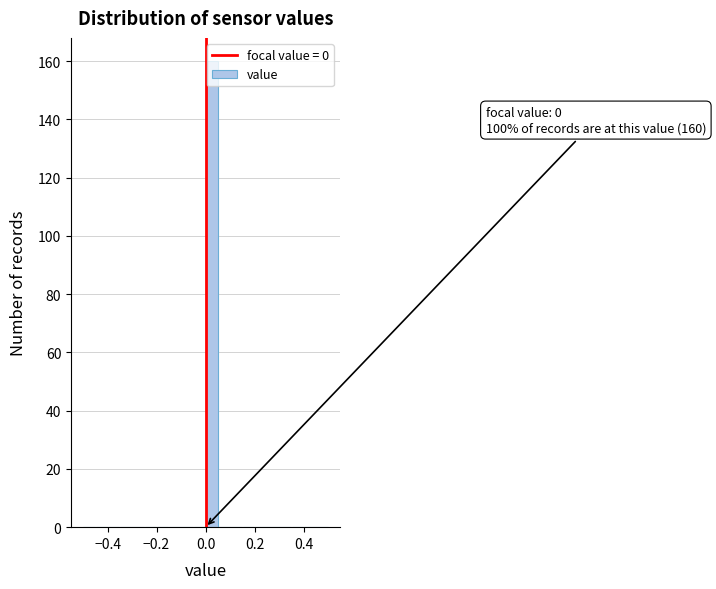

Read against the x-axis, roughly where is the centre of the tallest bar?

0.02